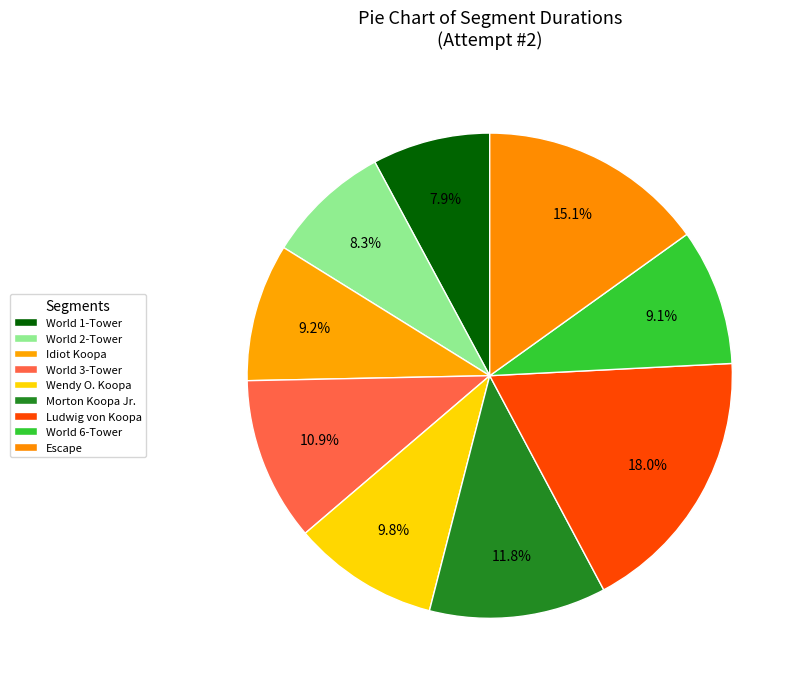

To the nearest percent, what percentage of the pie is World 6-Tower?

9%